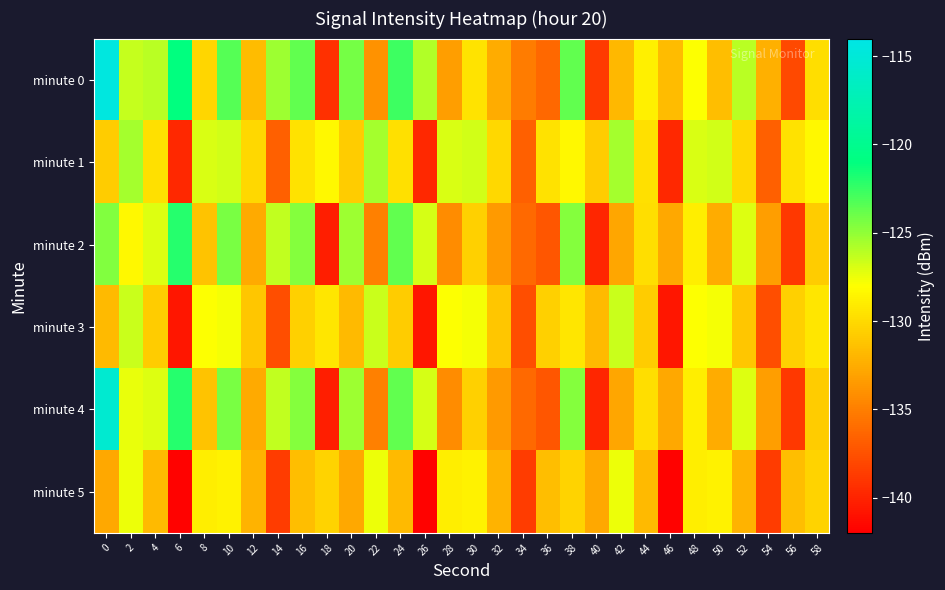

Count the number of categories in the chart.

30